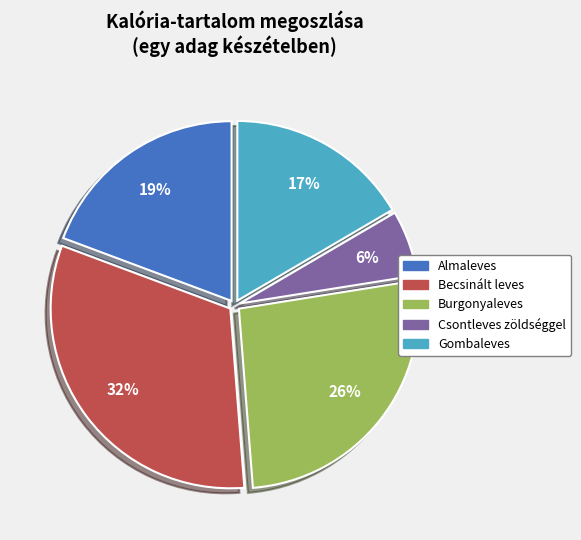

To the nearest percent, what is the difference between the largest and smallest slice percentages?

26%